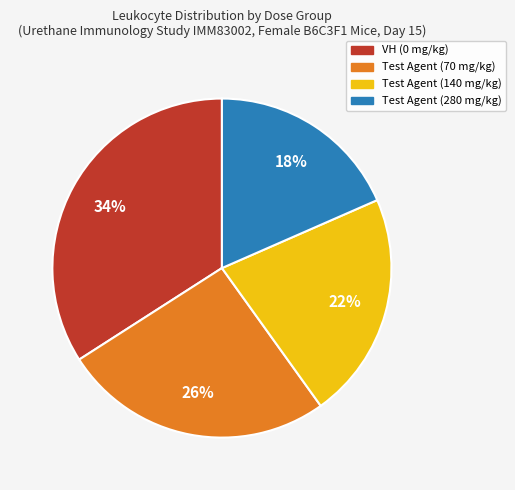

Approximately how many times larger is the value at Test Agent (140 mg/kg) compared to Test Agent (70 mg/kg)?

0.8